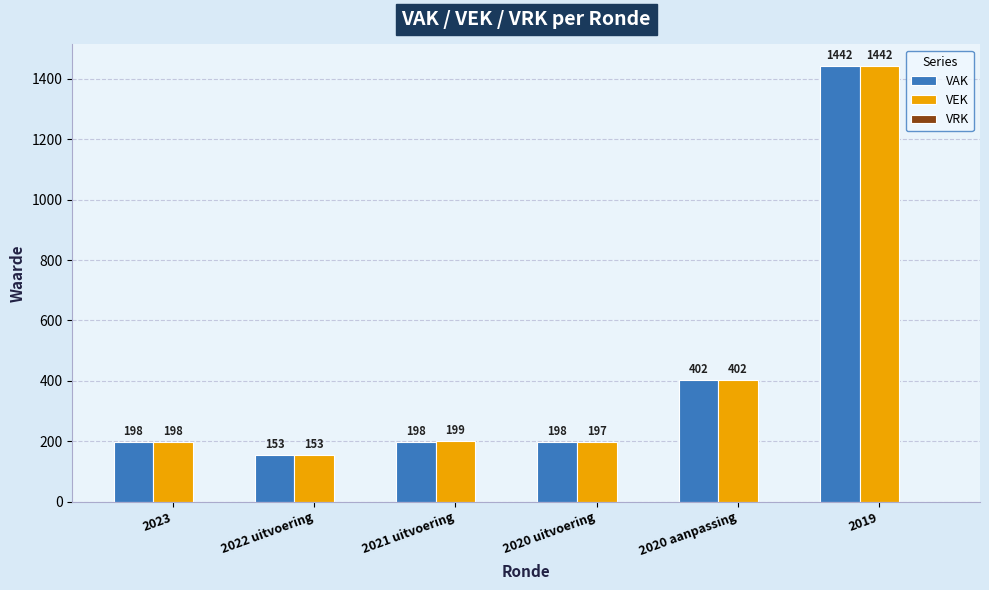

Count the number of data series in this chart.

2